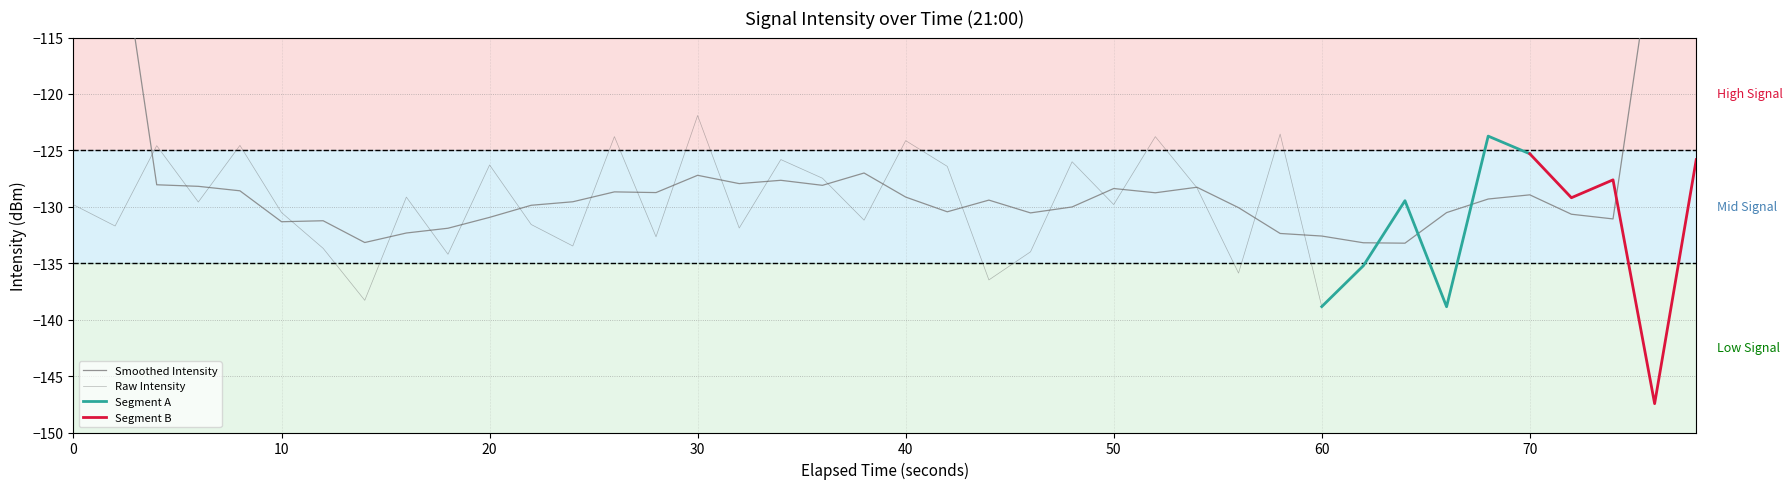

What is the maximum value for Raw Intensity?

-121.9